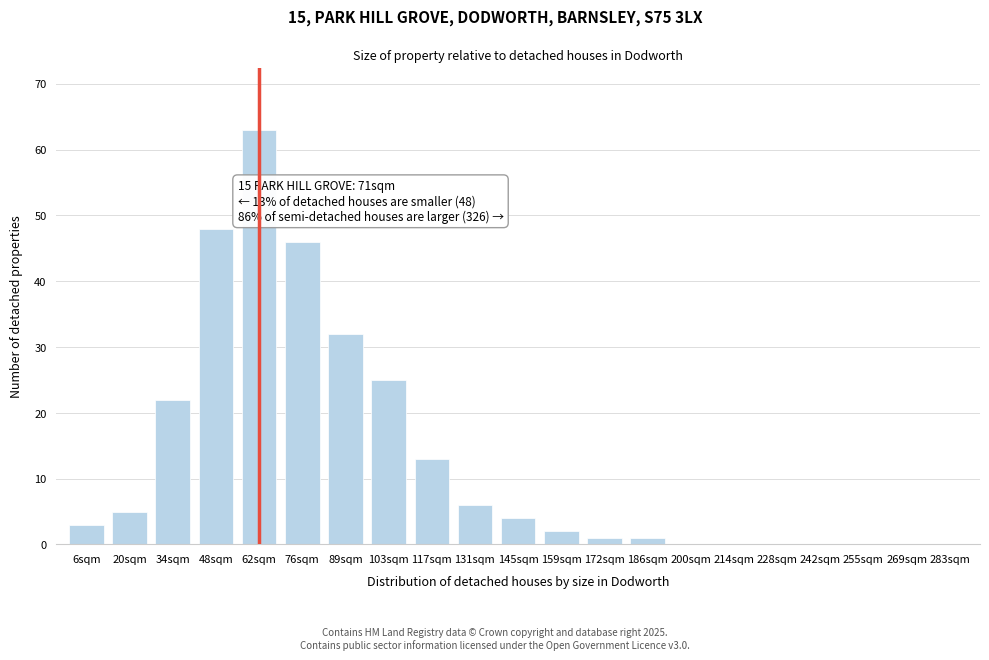

Reading left to right, list all the values displayed in this chart.

6sqm=3	20sqm=5	34sqm=22	48sqm=48	62sqm=63	76sqm=46	89sqm=32	103sqm=25	117sqm=13	131sqm=6	145sqm=4	159sqm=2	172sqm=1	186sqm=1	200sqm=0	214sqm=0	228sqm=0	242sqm=0	255sqm=0	269sqm=0	283sqm=0